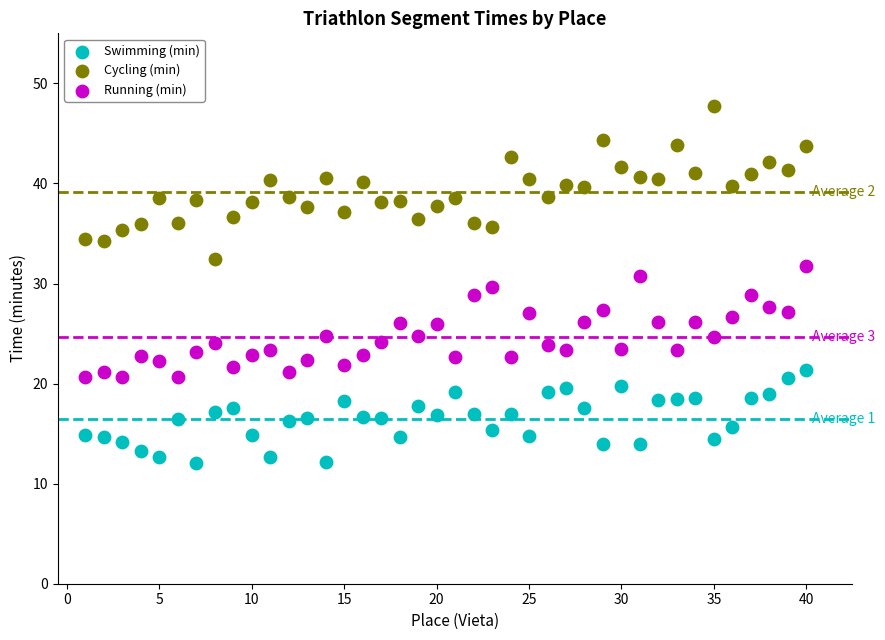

What are all the series names shown in the legend?

Swimming (min), Cycling (min), Running (min)